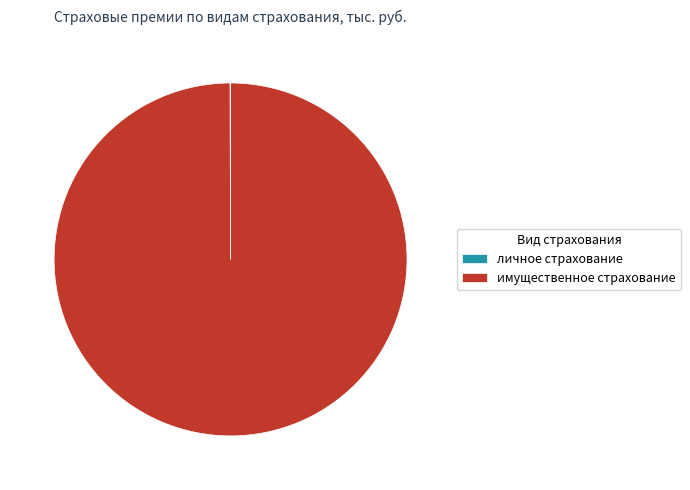

Is it true that имущественное страхование is 100% of the pie?

True